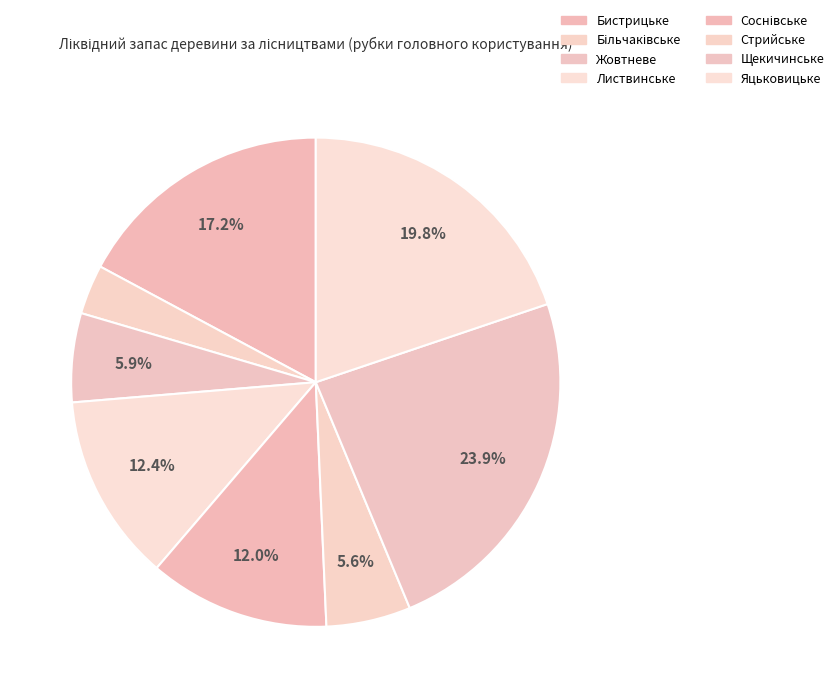

What percentage is the Стрийське slice, to the nearest percent?

6%